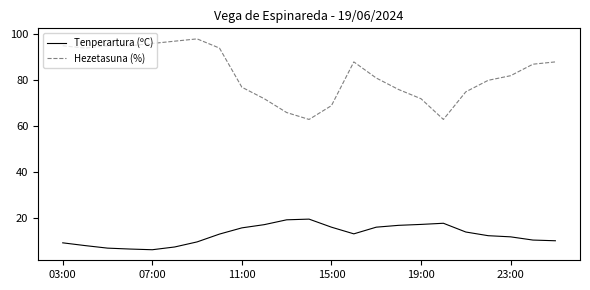

What is the difference between the maximum and minimum values in the Hezetasuna (%) series?

35.0